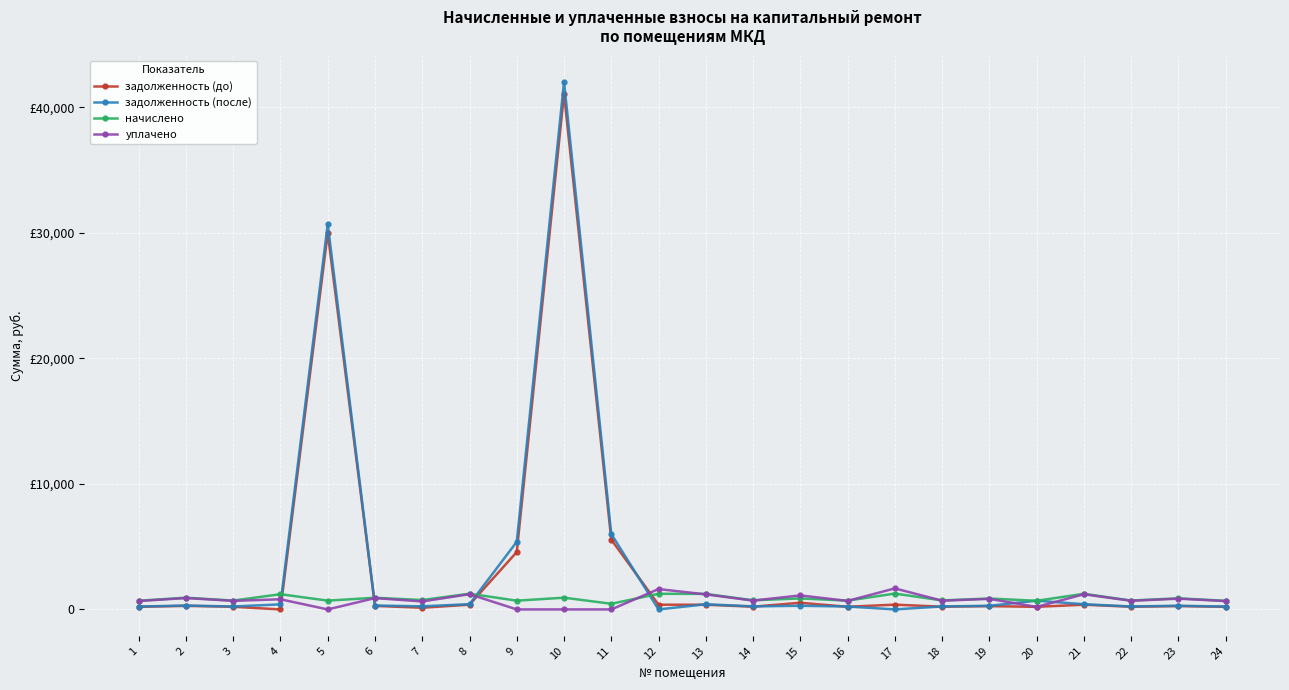

Between which two adjacent categories do начислено and задолженность (после) first intersect?

4 and 5